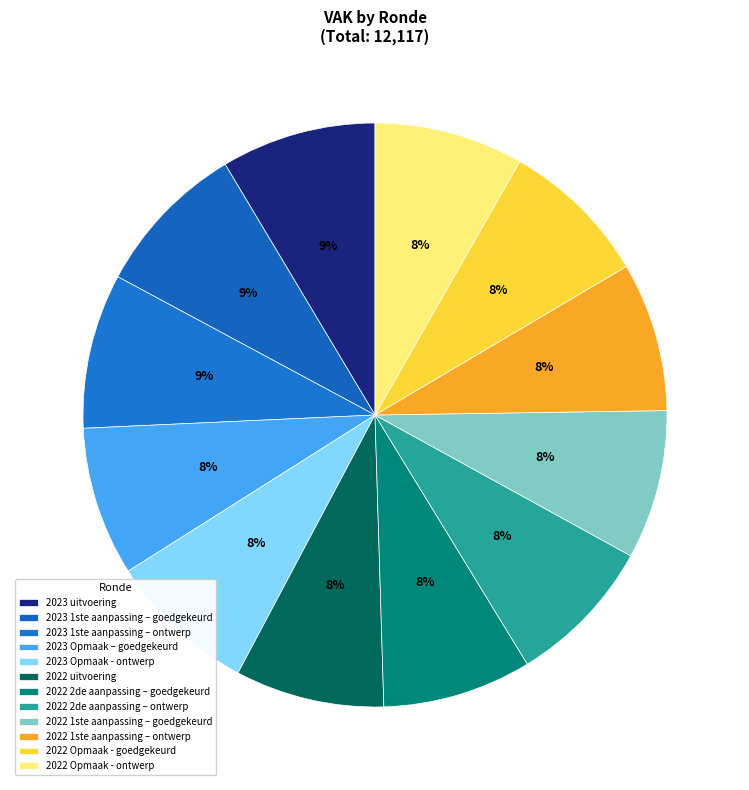

How many segments does this pie chart have?

12